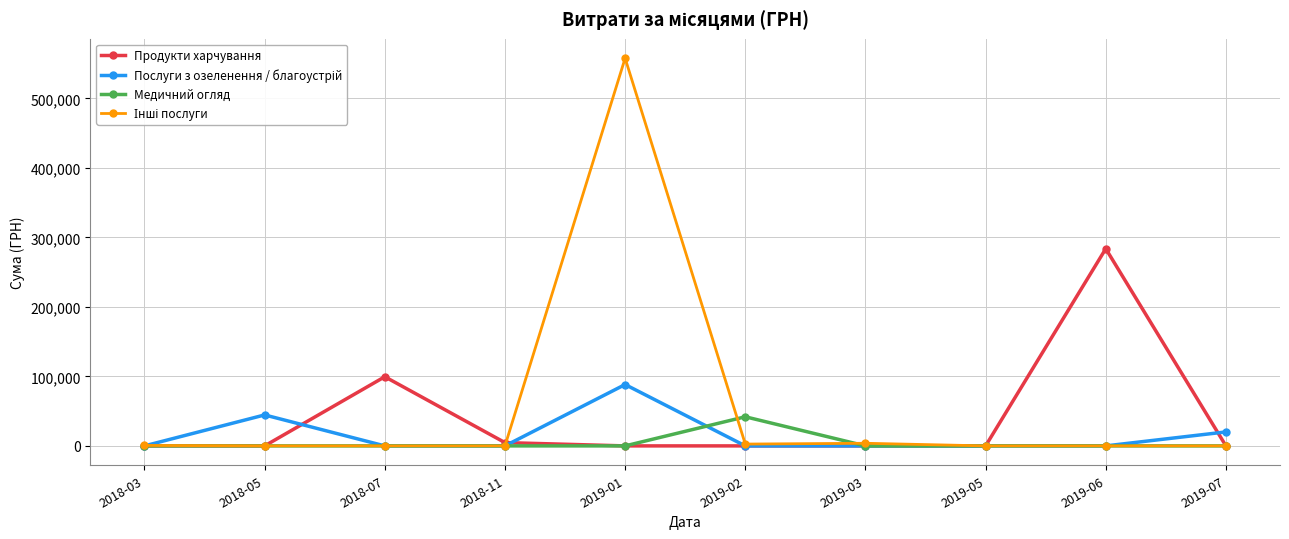

What is the difference between the highest and lowest values at 2019-02?

41909.6